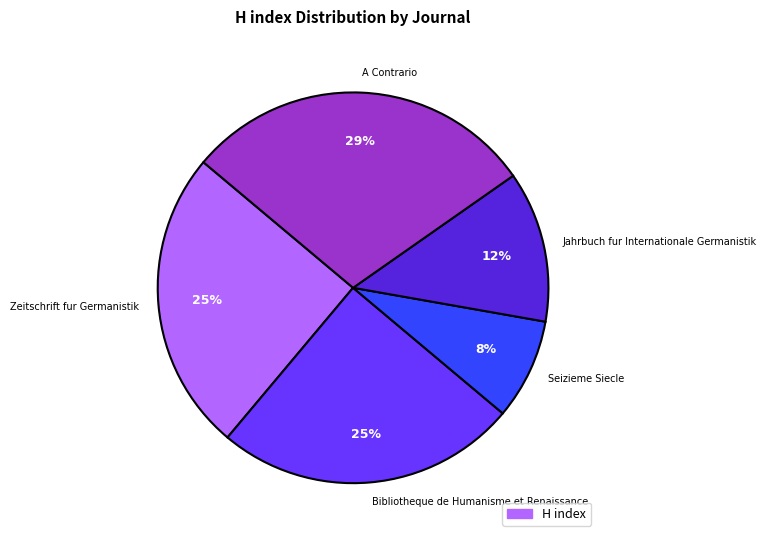

Does Bibliotheque de Humanisme et Renaissance represent more than half of the total?

No